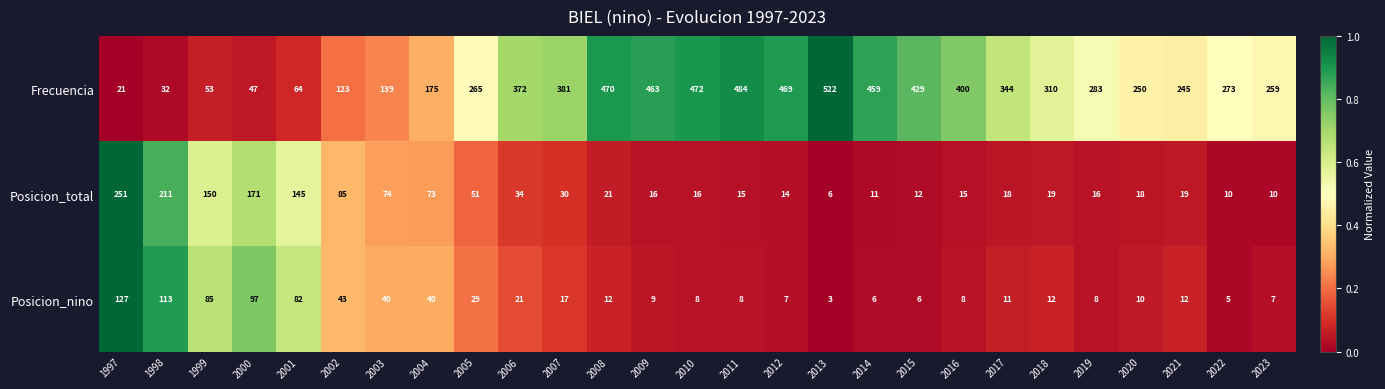

At which category is the sum across all series the highest?

2013